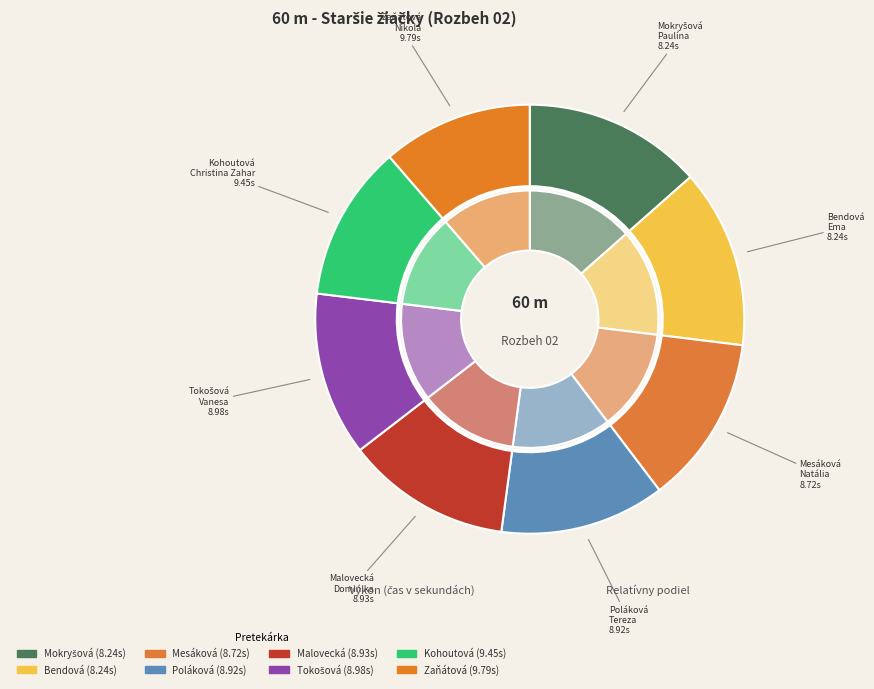

Is it true that Mokryšová Paulína is 19% of the pie?

False